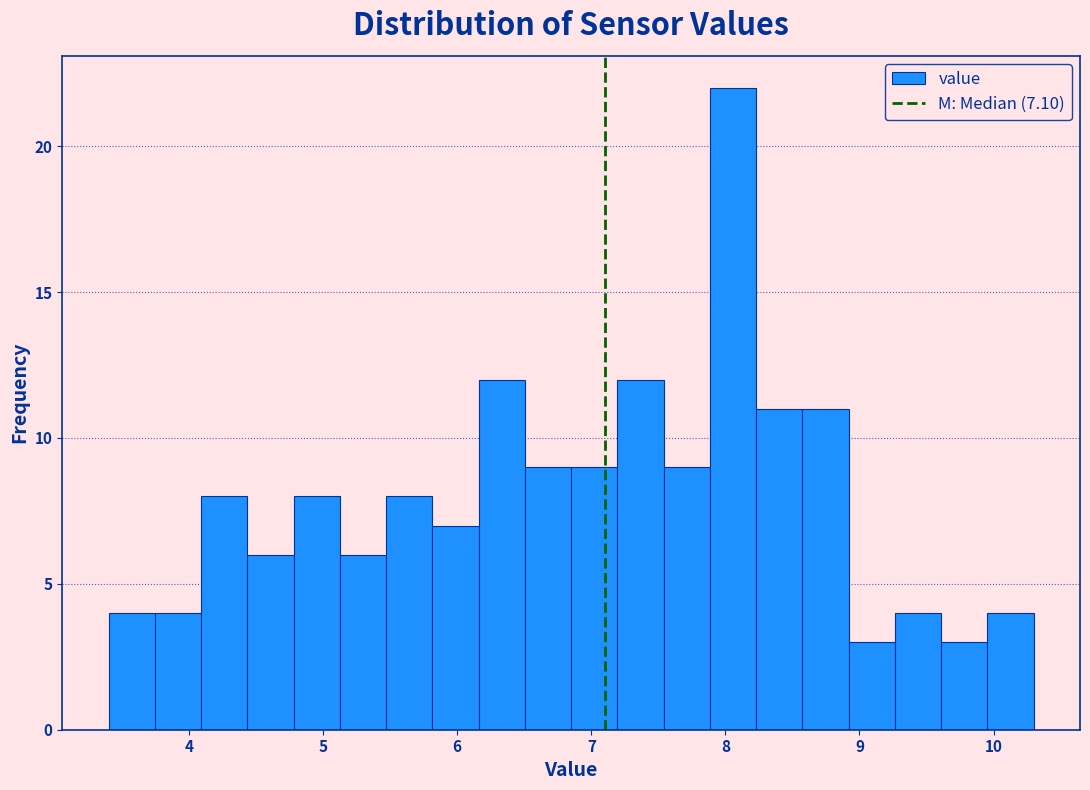

Read against the x-axis, roughly where is the centre of the tallest bar?

8.1